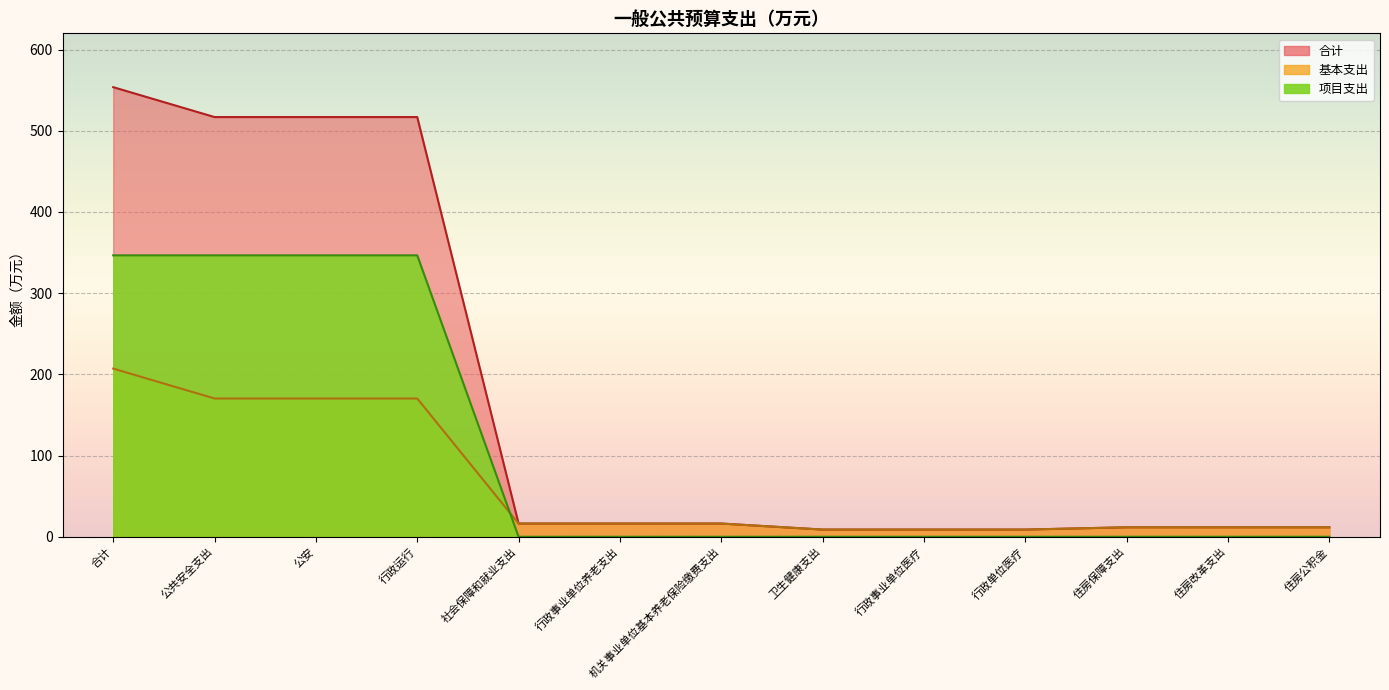

Does the chart display data point markers on the line(s)?

No